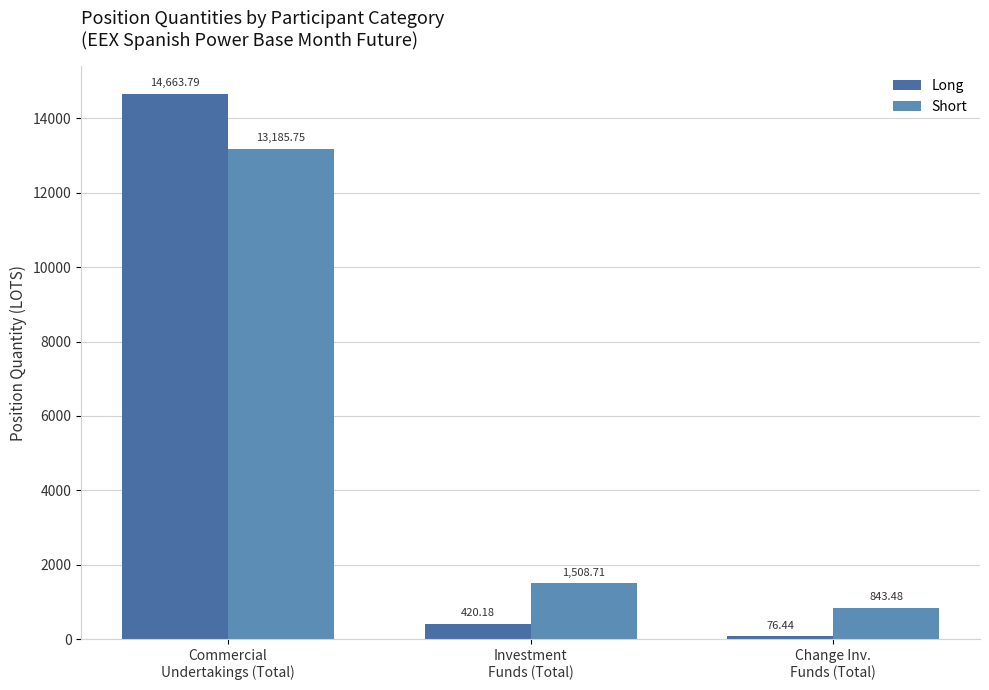

True or false: Long has a value of 76.4 at Change Inv.
Funds (Total).

True